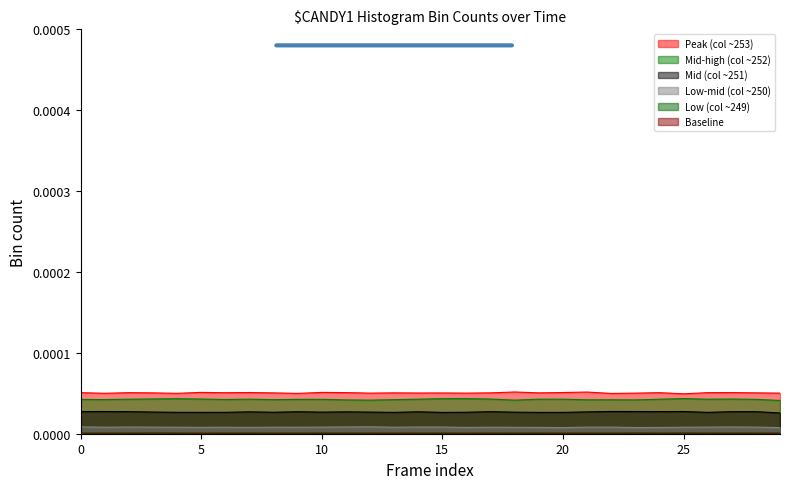

How many interior local valleys does the Baseline series have?

8